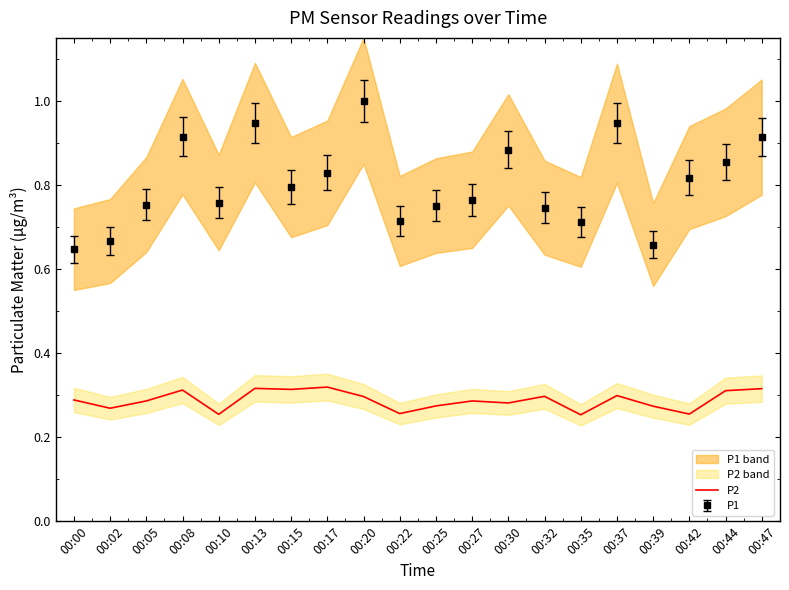

What is the approximate value at 00:47?

0.3